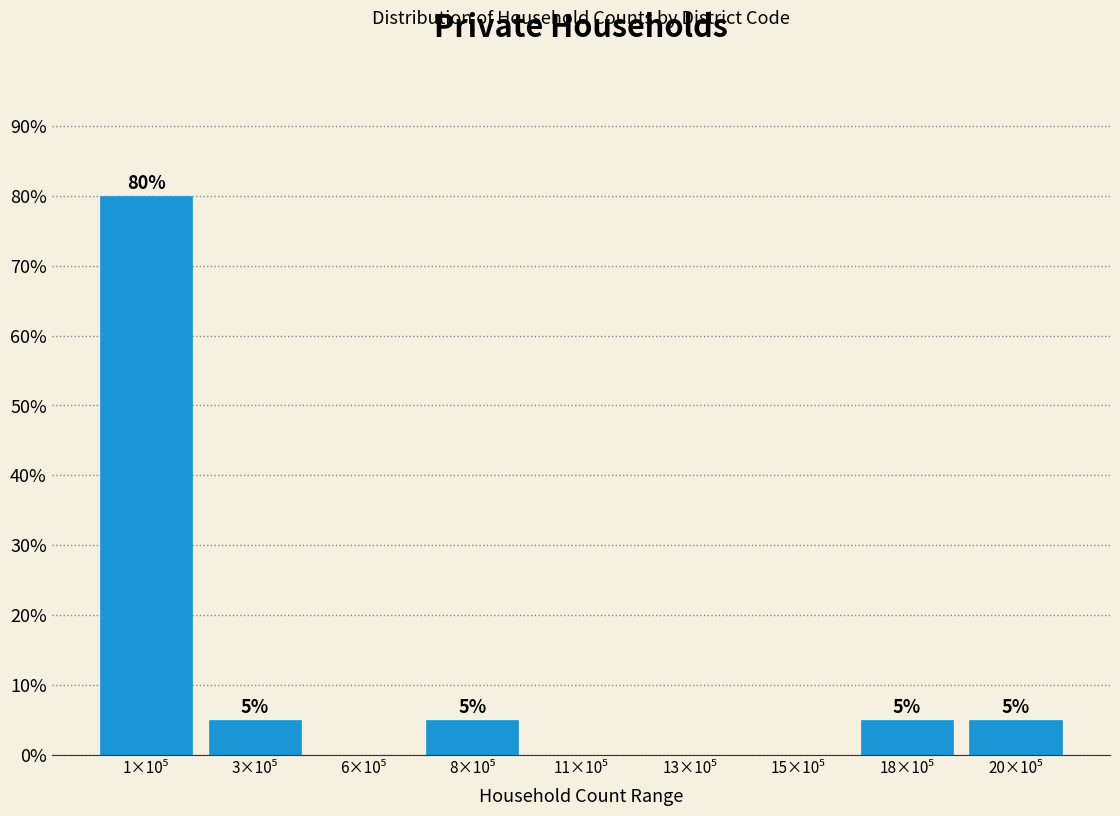

What is the greatest value displayed?

80